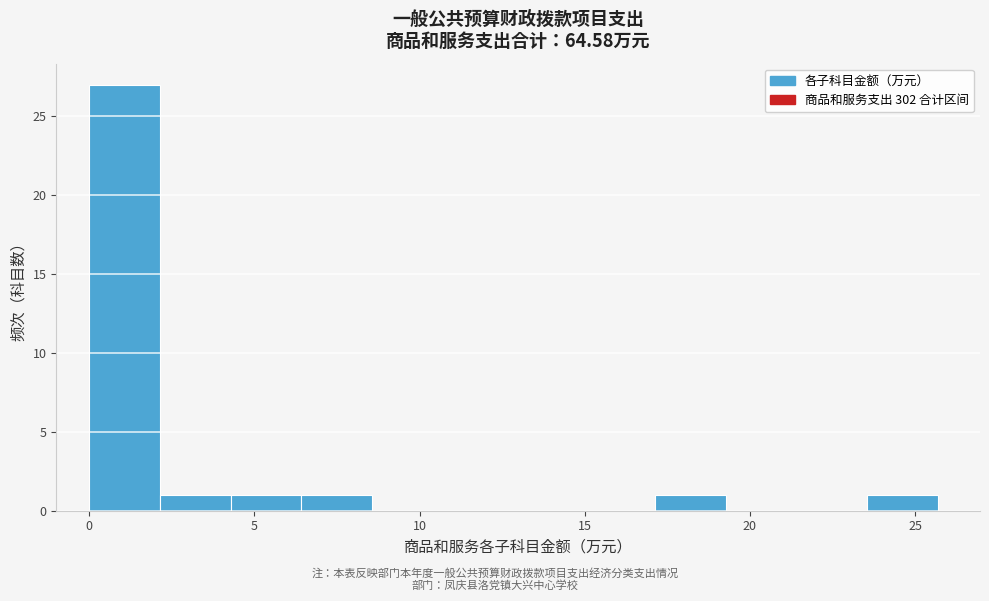

Which range on the x-axis has the tallest bar?

0.0 to 2.0